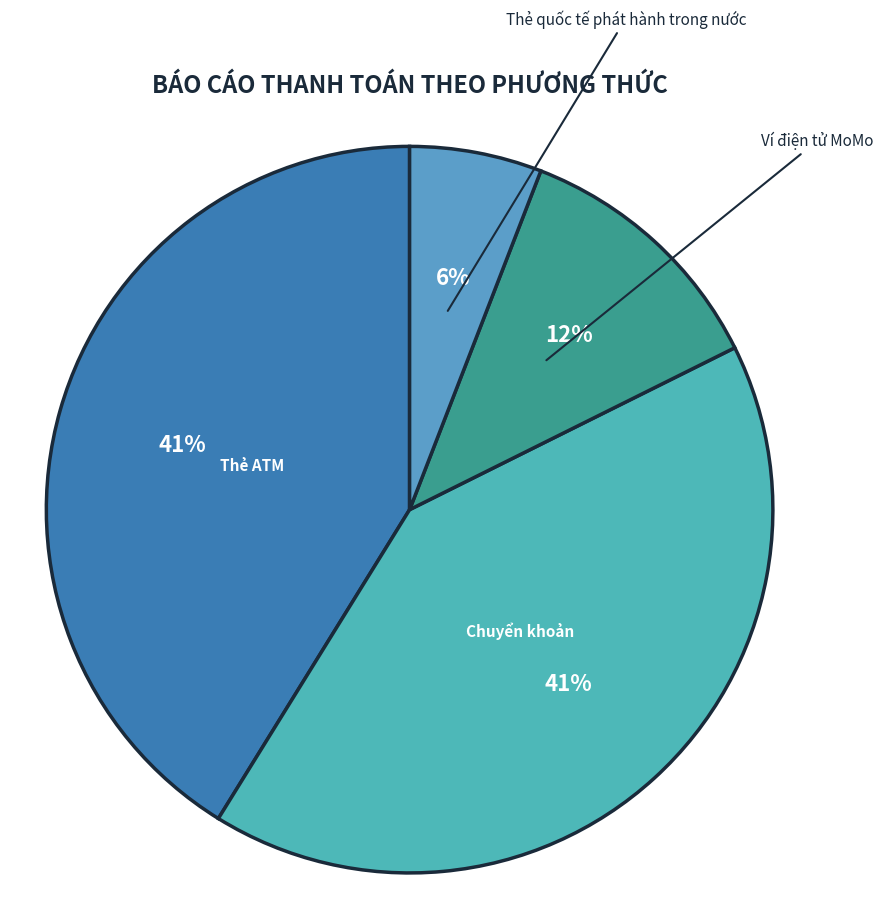

Which category has the smallest portion of the pie?

Thẻ quốc tế phát hành trong nước